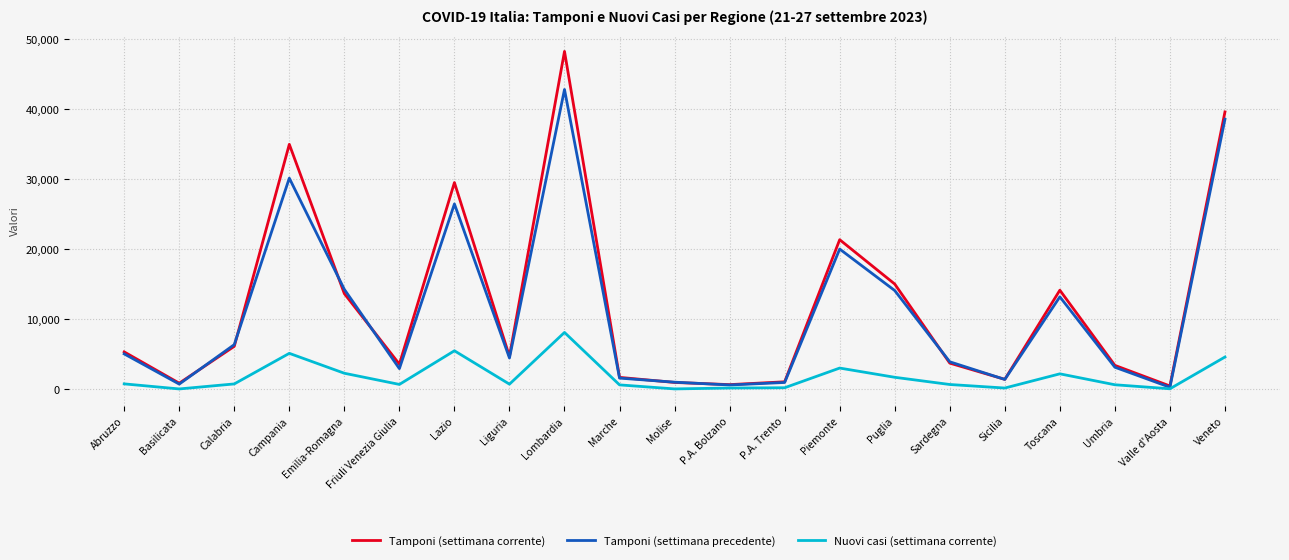

Is the value of Tamponi (settimana corrente) at Campania greater than the value of Nuovi casi (settimana corrente) at Emilia-Romagna?

Yes